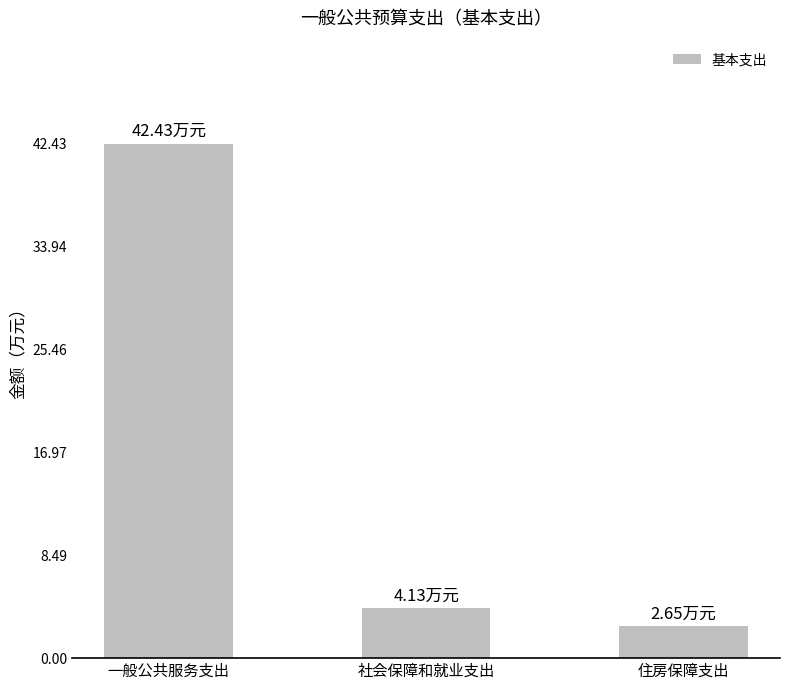

Between 一般公共服务支出 and 住房保障支出, which is larger?

一般公共服务支出